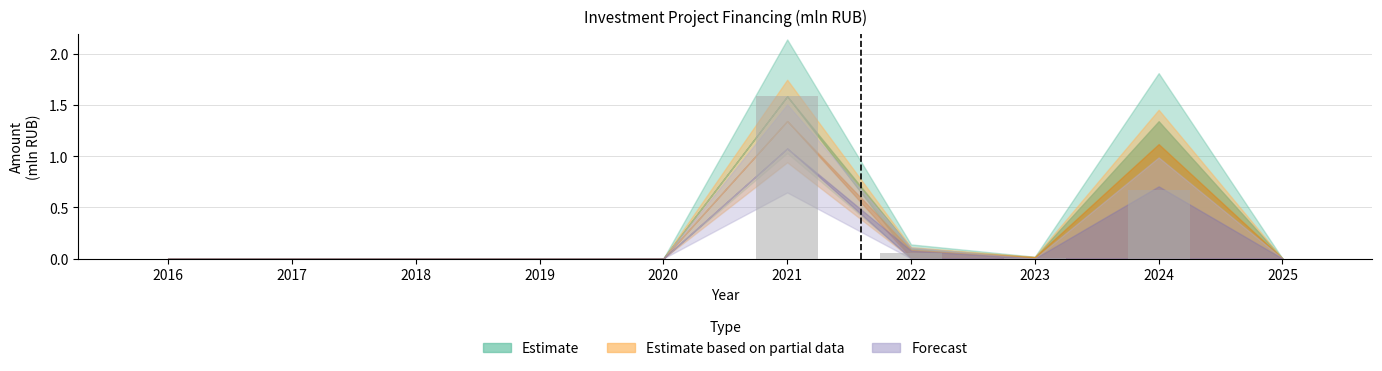

What is the sum of all values?

2.3